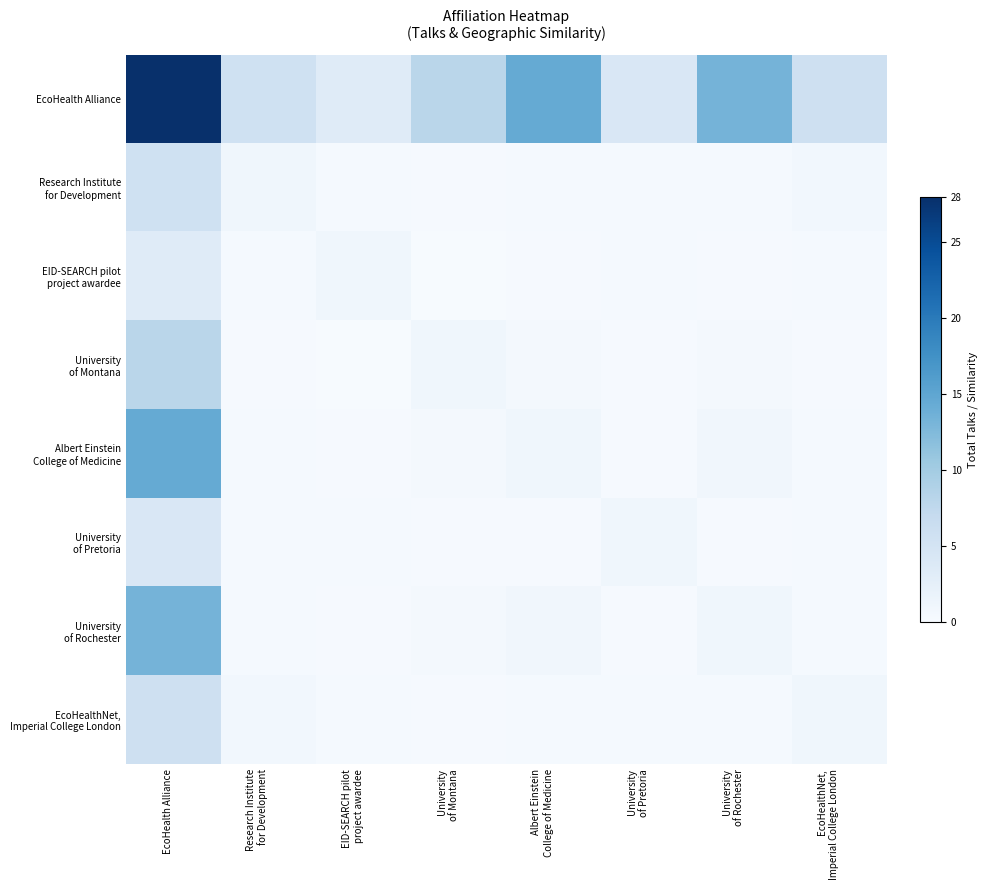

What is the maximum value shown in the chart?

28.0